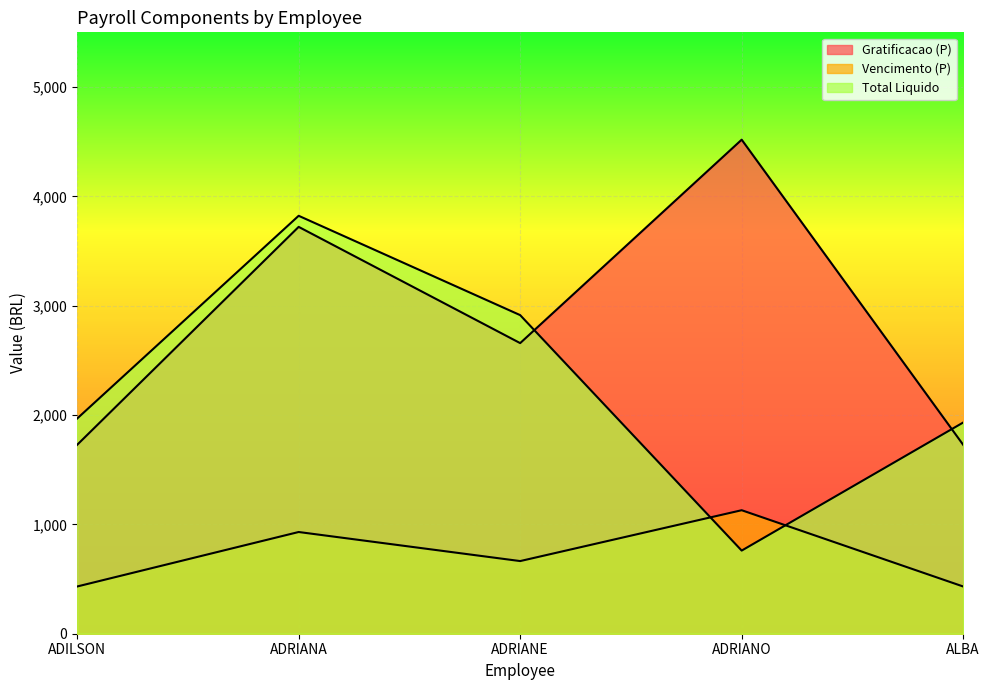

True or false: Vencimento (P) and Total Liquido cross at least once.

True